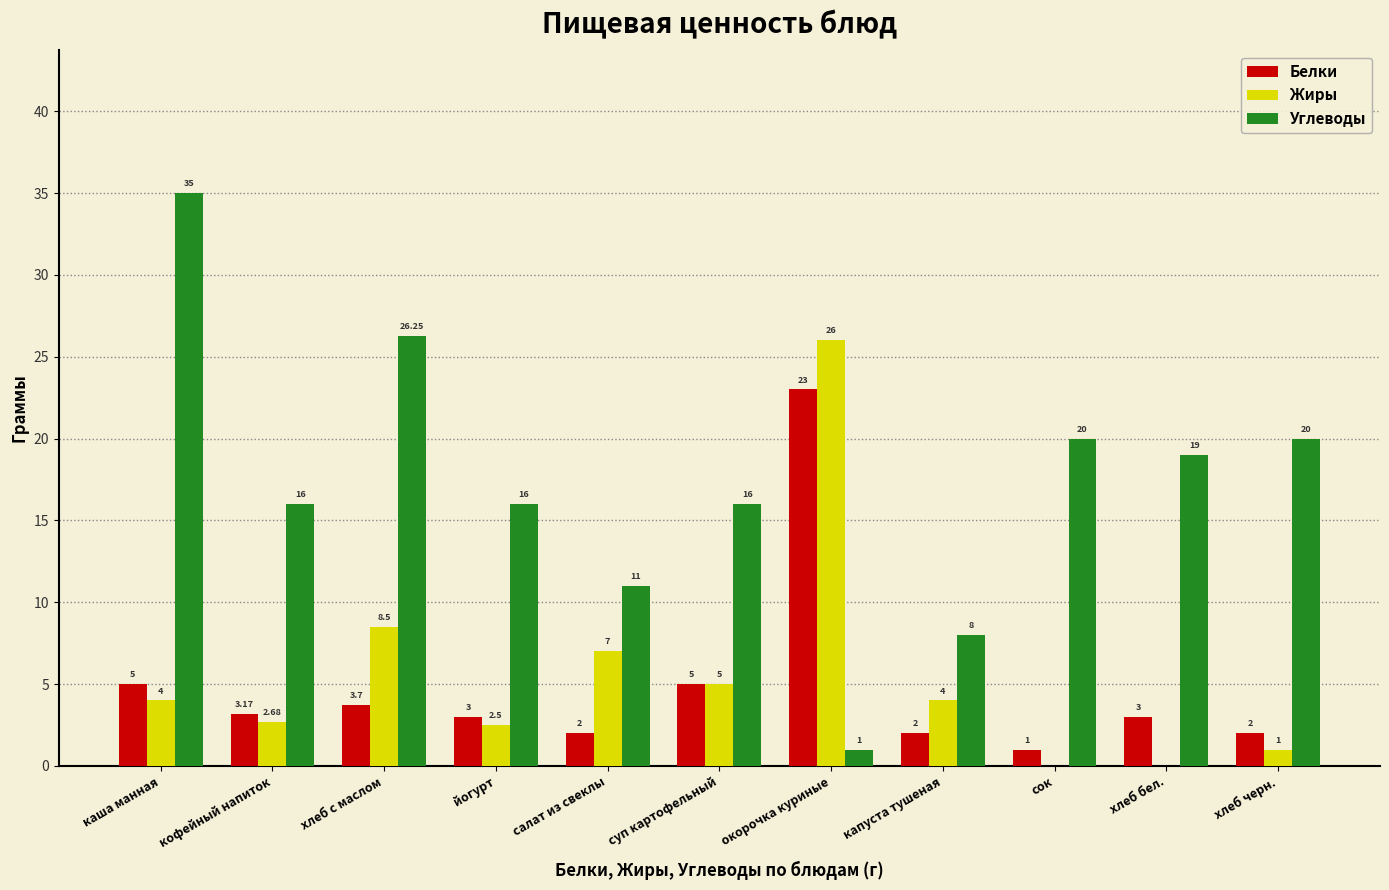

What is the spread (max minus min) of values at салат из свеклы?

9.0